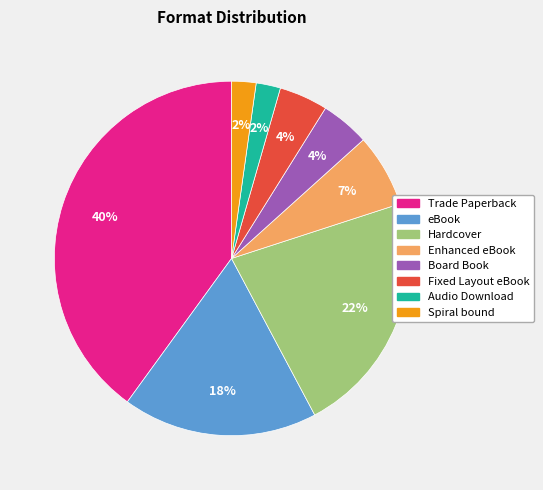

Count the number of slices in the pie.

8